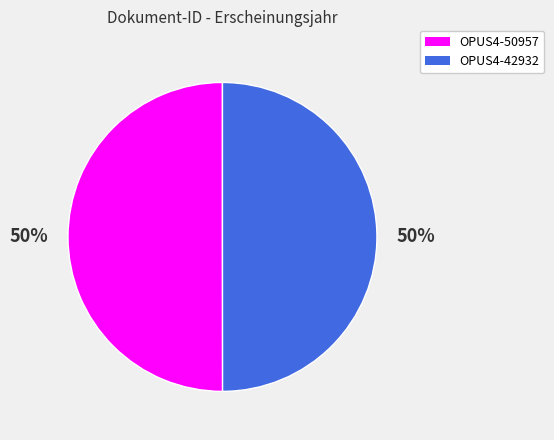

Approximately how many times larger is the value at OPUS4-42932 compared to OPUS4-50957?

1.0